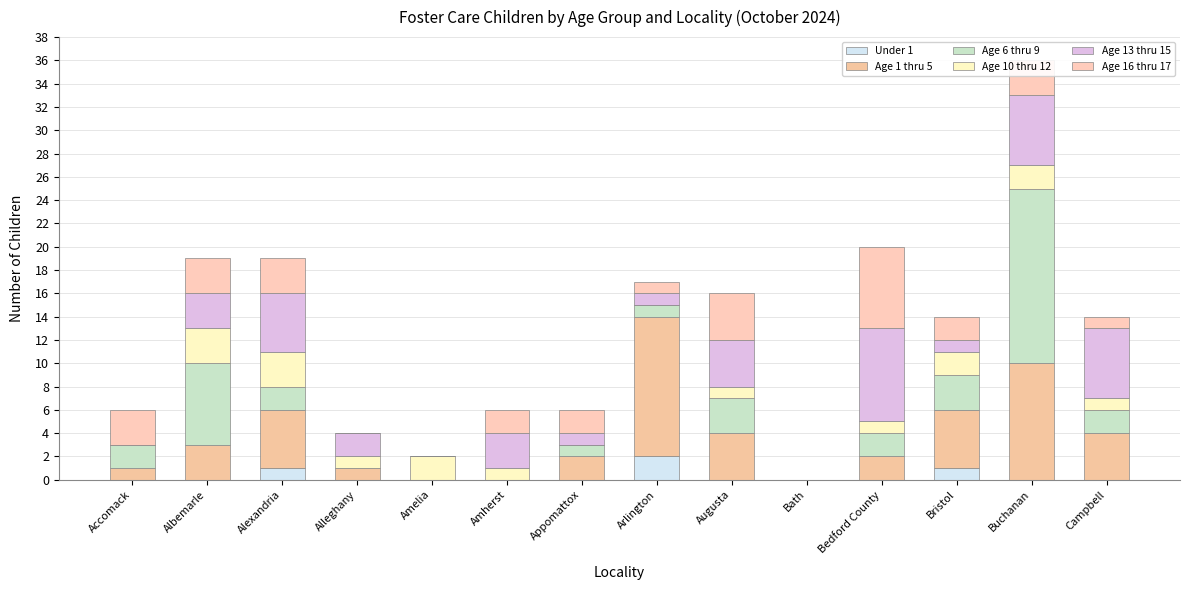

What is the label of the 6th bar from the right?

Augusta